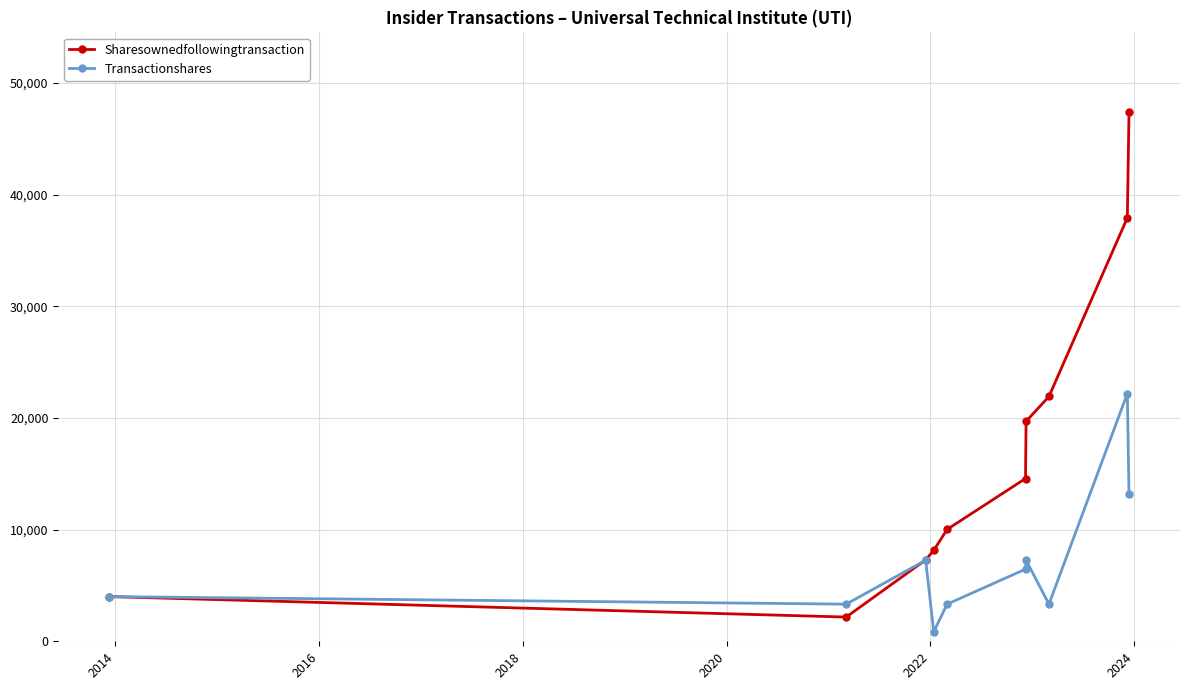

True or false: Transactionshares has more than 0 interior local peaks.

True